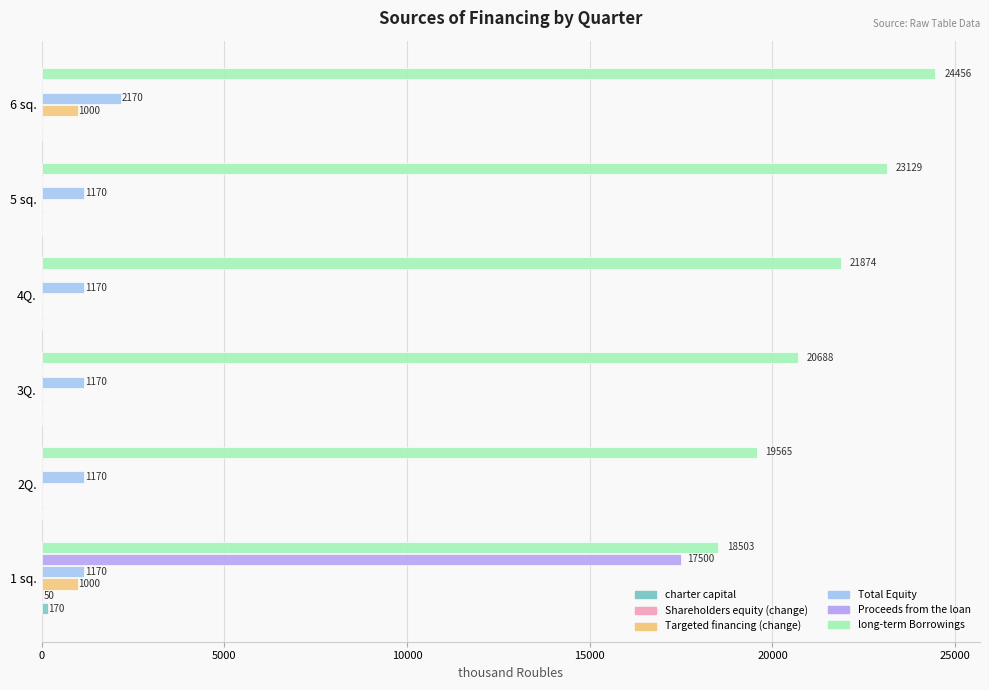

Reading right to left, list all the values displayed in this chart.

charter capital: 0	0	0	0	0	170
Shareholders equity (change): 0	0	0	0	0	50
Targeted financing (change): 1000	0	0	0	0	1000
Total Equity: 2170	1170	1170	1170	1170	1170
Proceeds from the loan: 0	0	0	0	0	17500
long-term Borrowings: 24456	23129	21874	20688	19565	18503